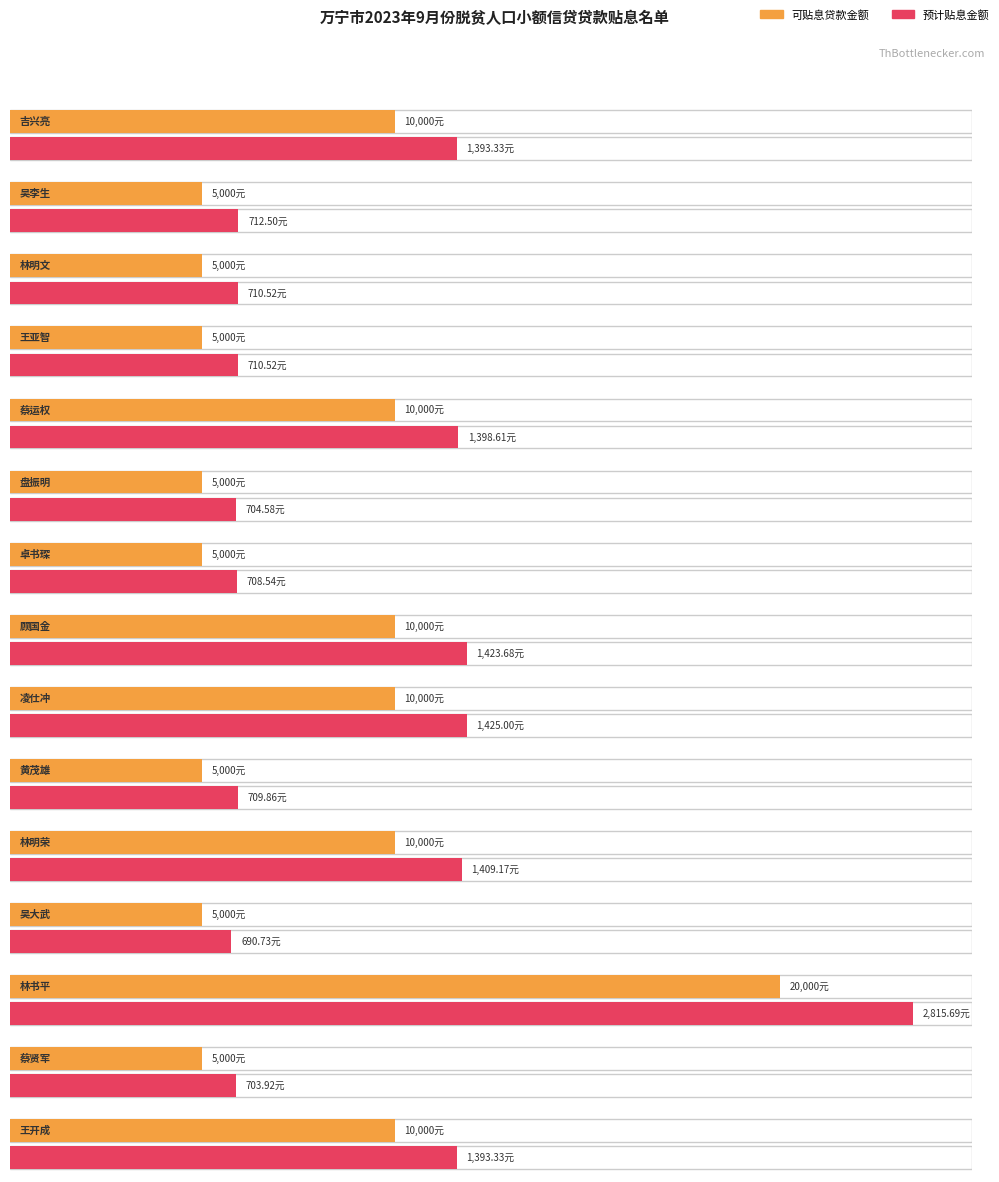

What is the difference between the maximum and minimum values in the 预计贴息金额 series?

2125.0